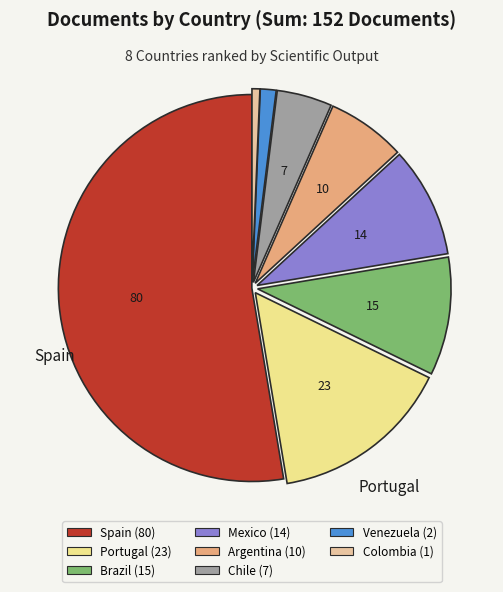

Which slice is the largest?

Spain